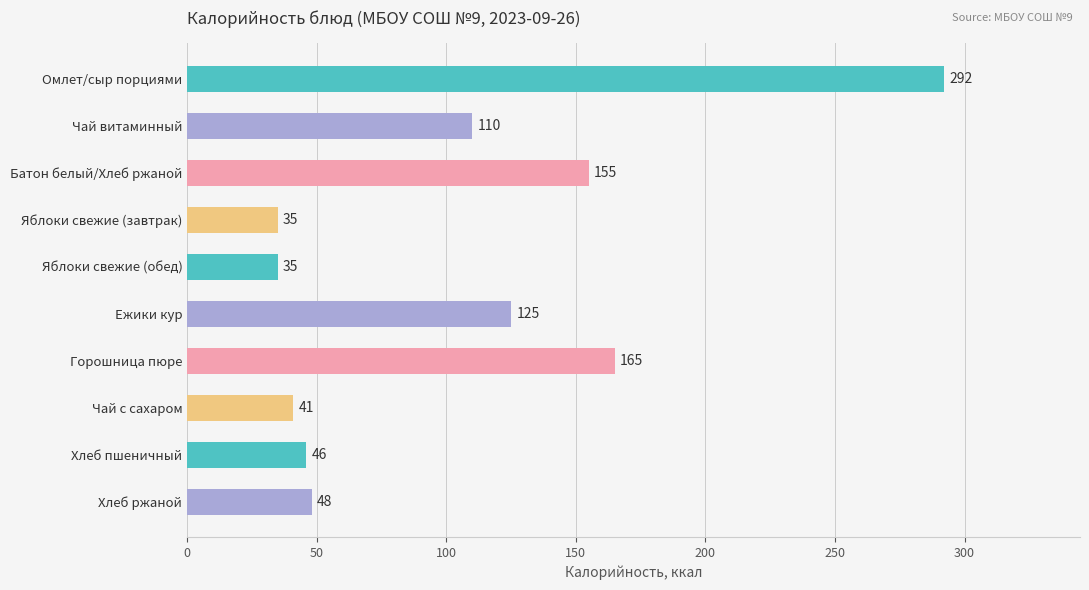

Where is the data nearest to the value 163?

Горошница пюре